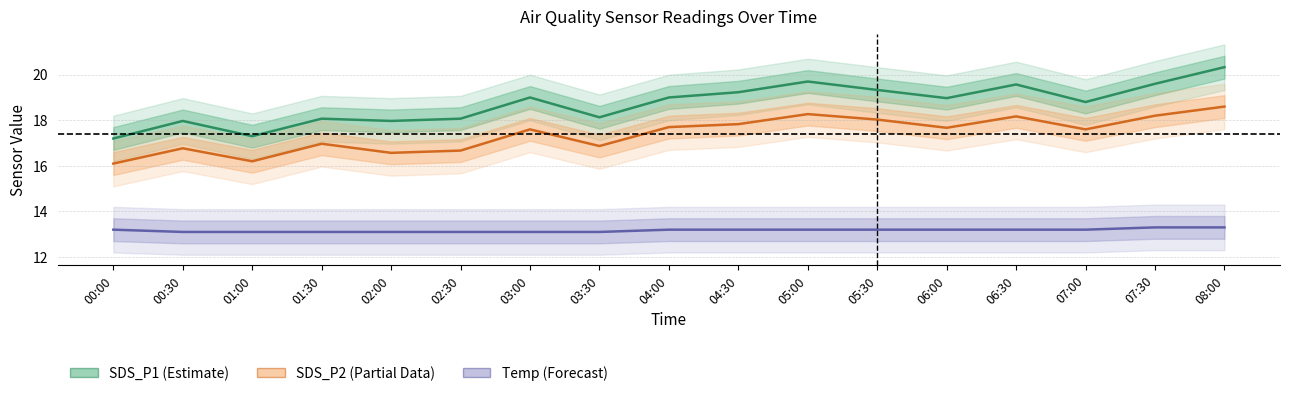

How many categories are shown in the chart?

17